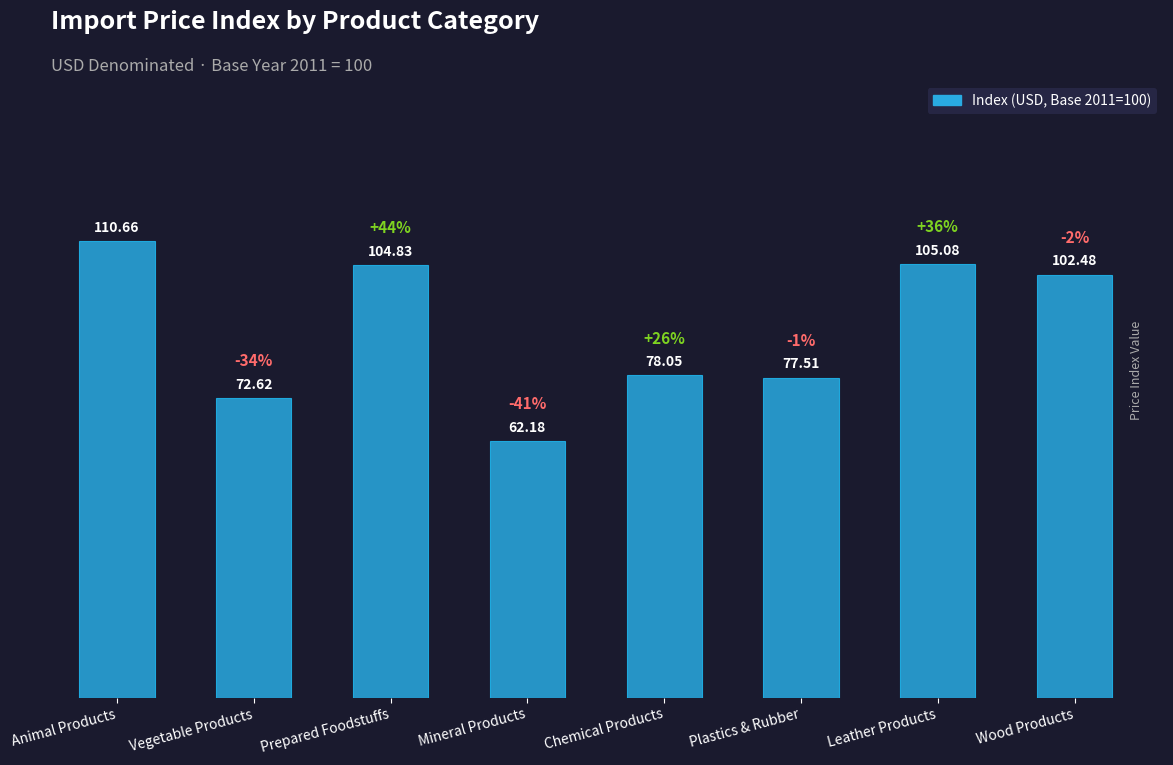

Rank the categories by value from lowest to highest.

Mineral Products, Vegetable Products, Plastics & Rubber, Chemical Products, Wood Products, Prepared Foodstuffs, Leather Products, Animal Products